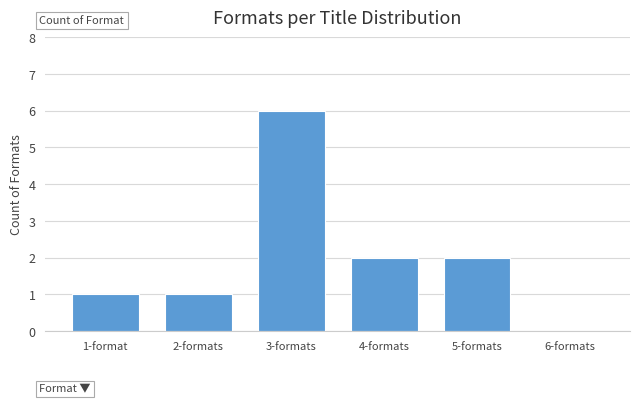

Reading right to left, extract all data points from this chart.

6-formats=0	5-formats=2	4-formats=2	3-formats=6	2-formats=1	1-format=1